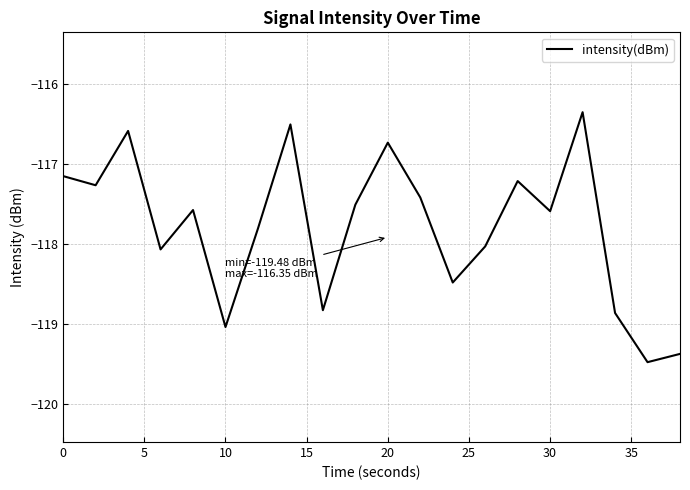

How many interior local valleys (lower than both neighbors) does the data have?

7